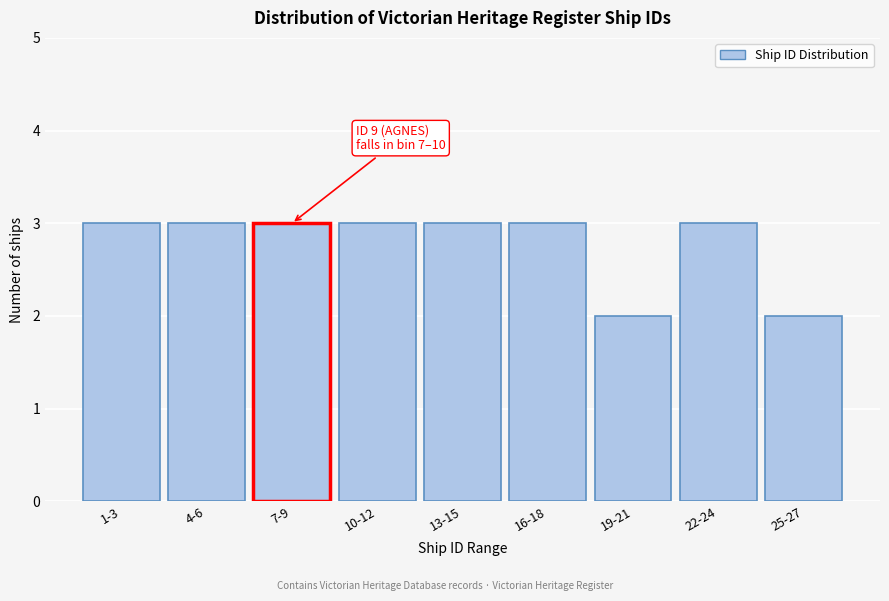

Reading right to left, transcribe all the data shown in this chart.

2	3	2	3	3	3	3	3	3